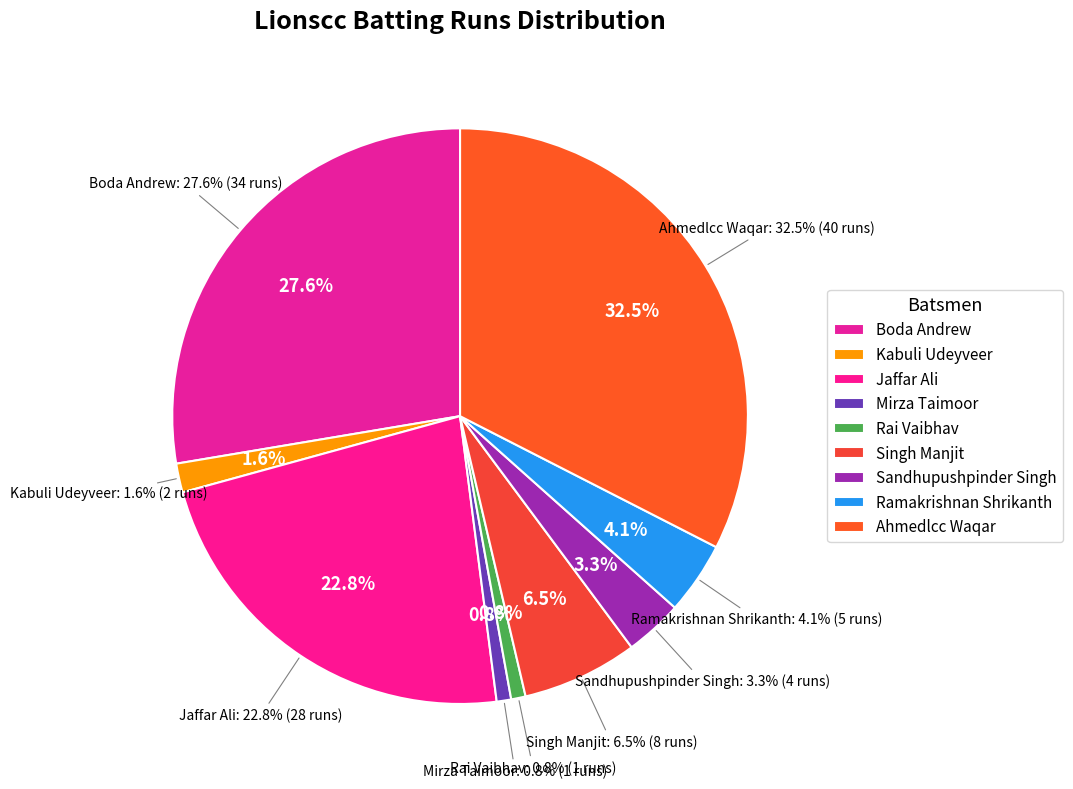

Is it true that Sandhupushpinder Singh is 1% of the pie?

False